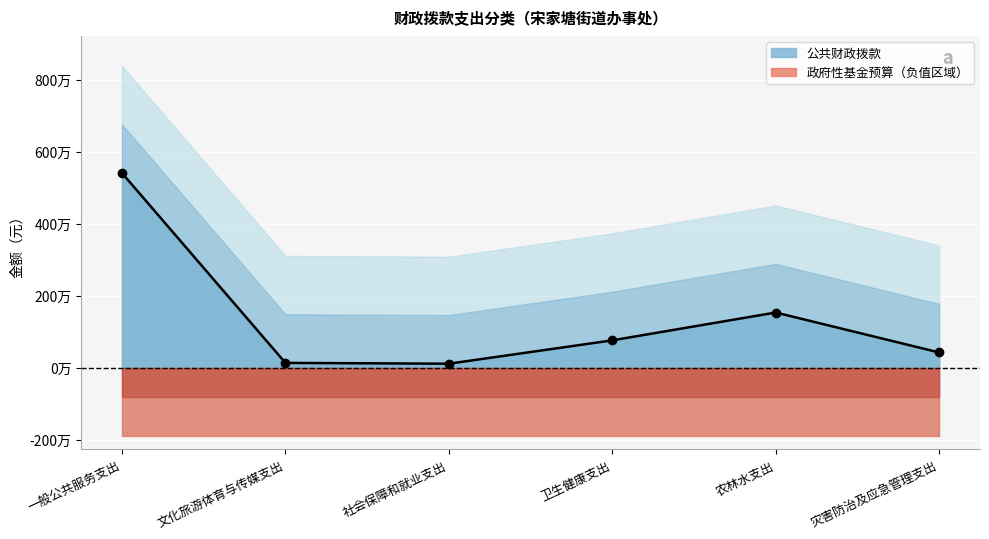

What is the label of the 2nd point from the left?

文化旅游体育与传媒支出